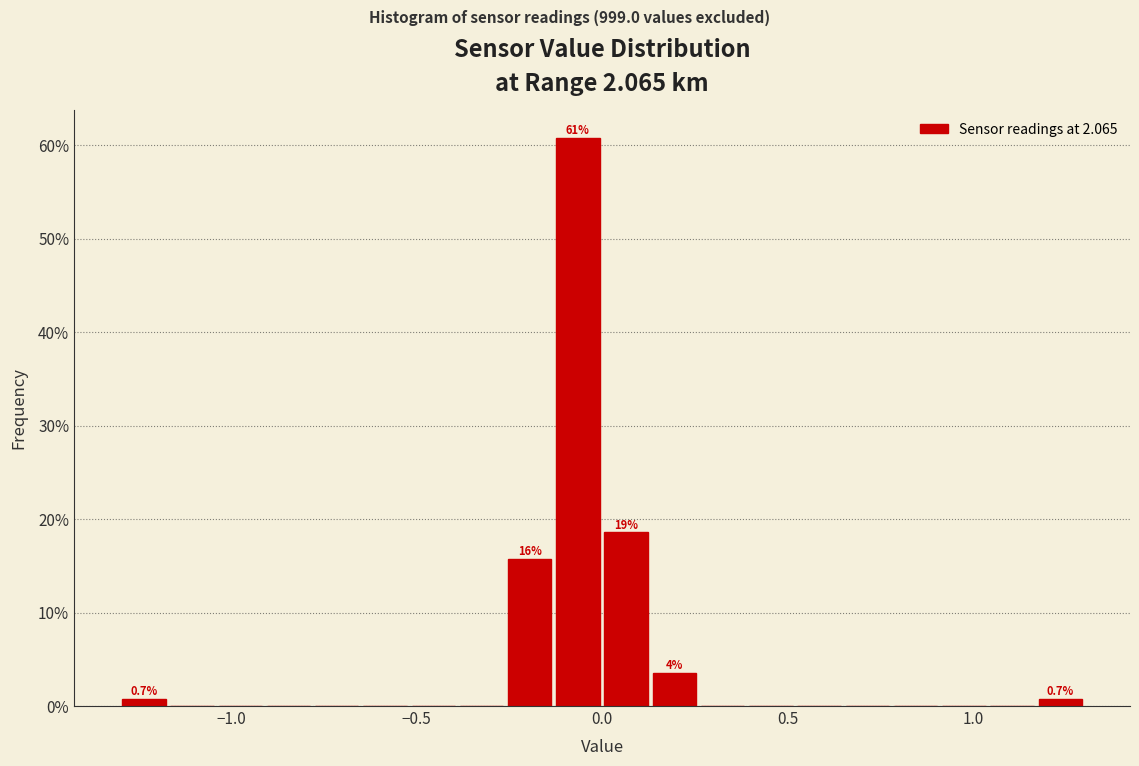

Around what value on the x-axis is the tallest bar? Give the approximate position of its centre, as read against the axis.

-0.05